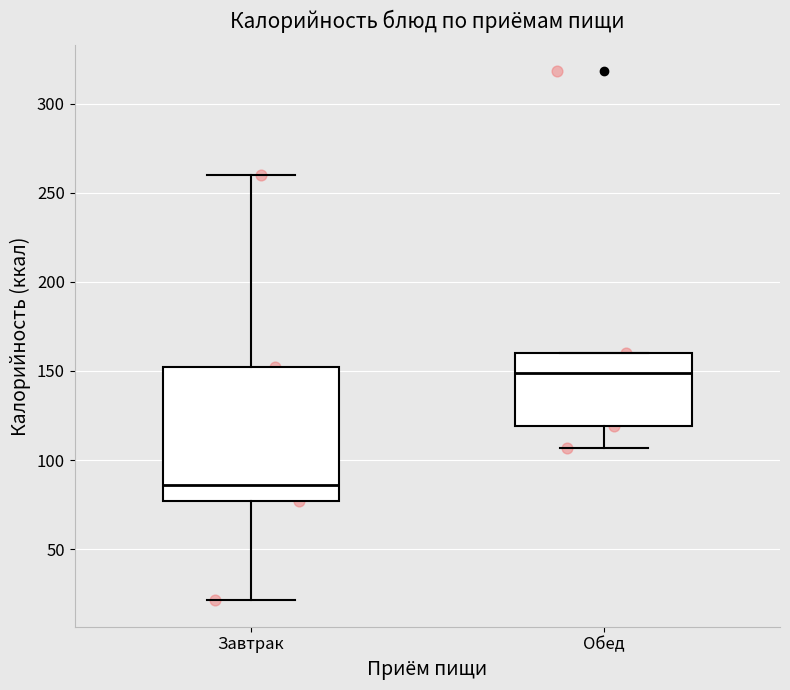

Reading left to right, read every box against the y-axis: the position of its median line, the range the box covers, and the ends of its whiskers. The values are not printed on the chart, so give them approximately, as read against the axis.

Завтрак: median 85, box 75 to 150, whiskers 20 to 260
Обед: median 150, box 120 to 160, whiskers 105 to 160